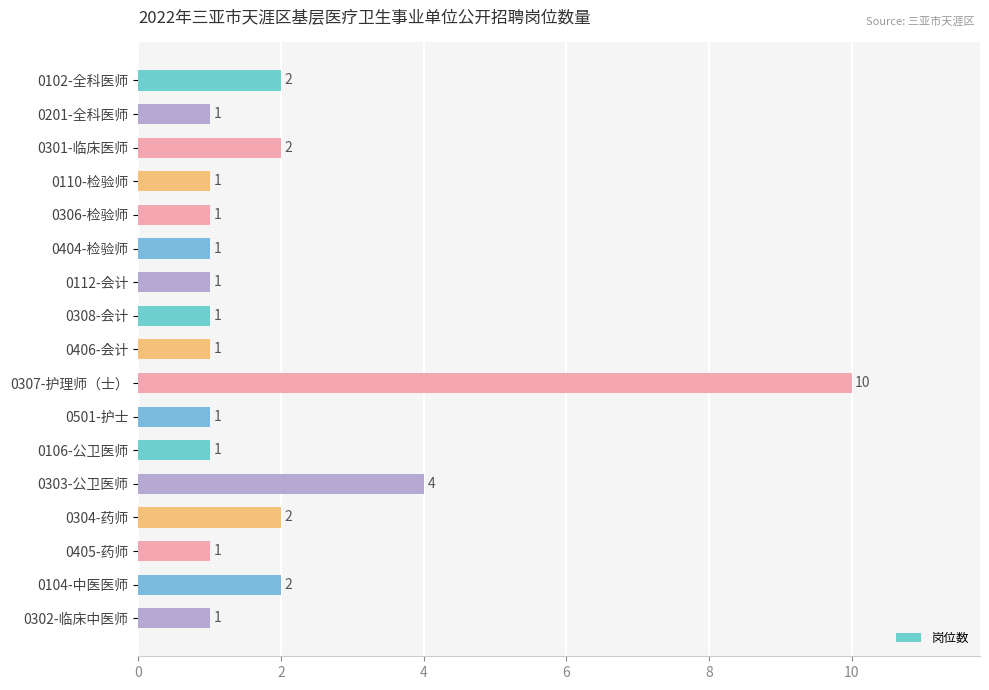

Is it true that the value at 0404-检验师 is 1?

True